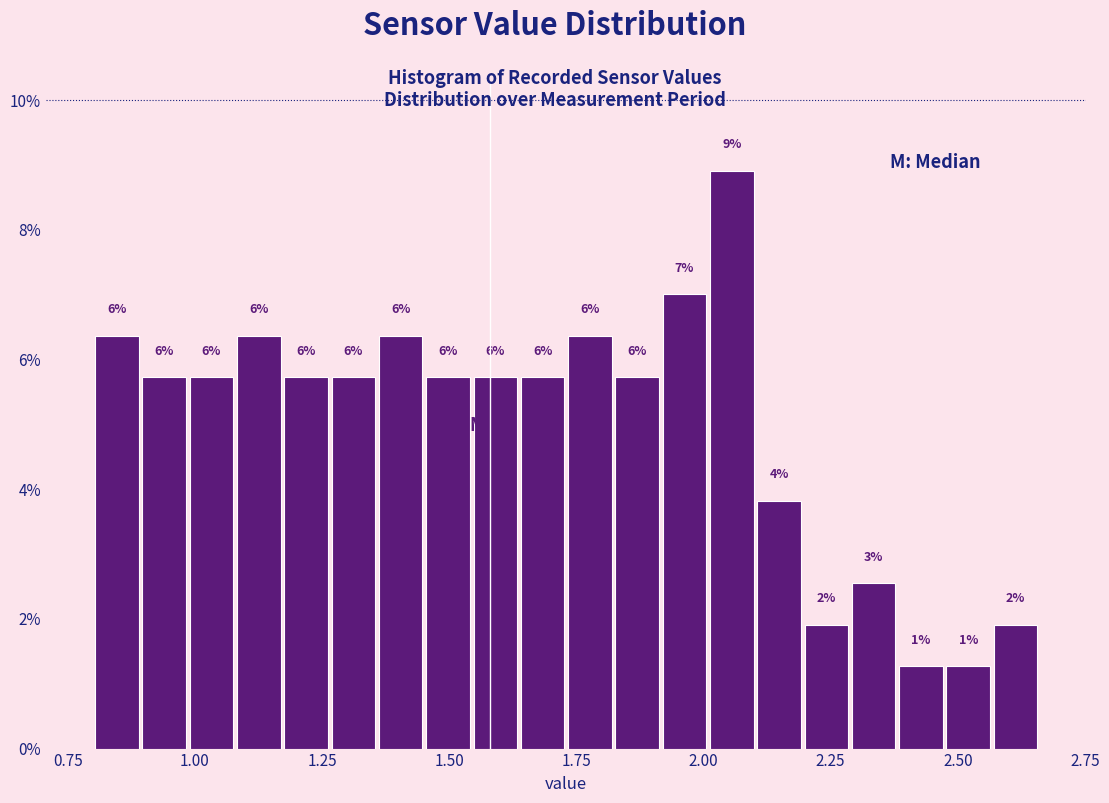

Around what value on the x-axis is the tallest bar? Give the approximate position of its centre, as read against the axis.

2.05